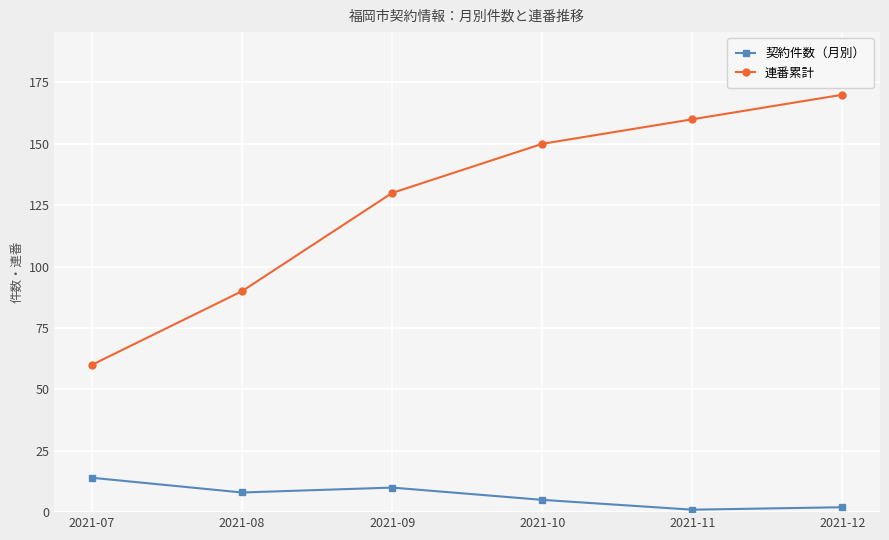

The 契約件数（月別） series shows 10 at 2021-09. True or false?

True